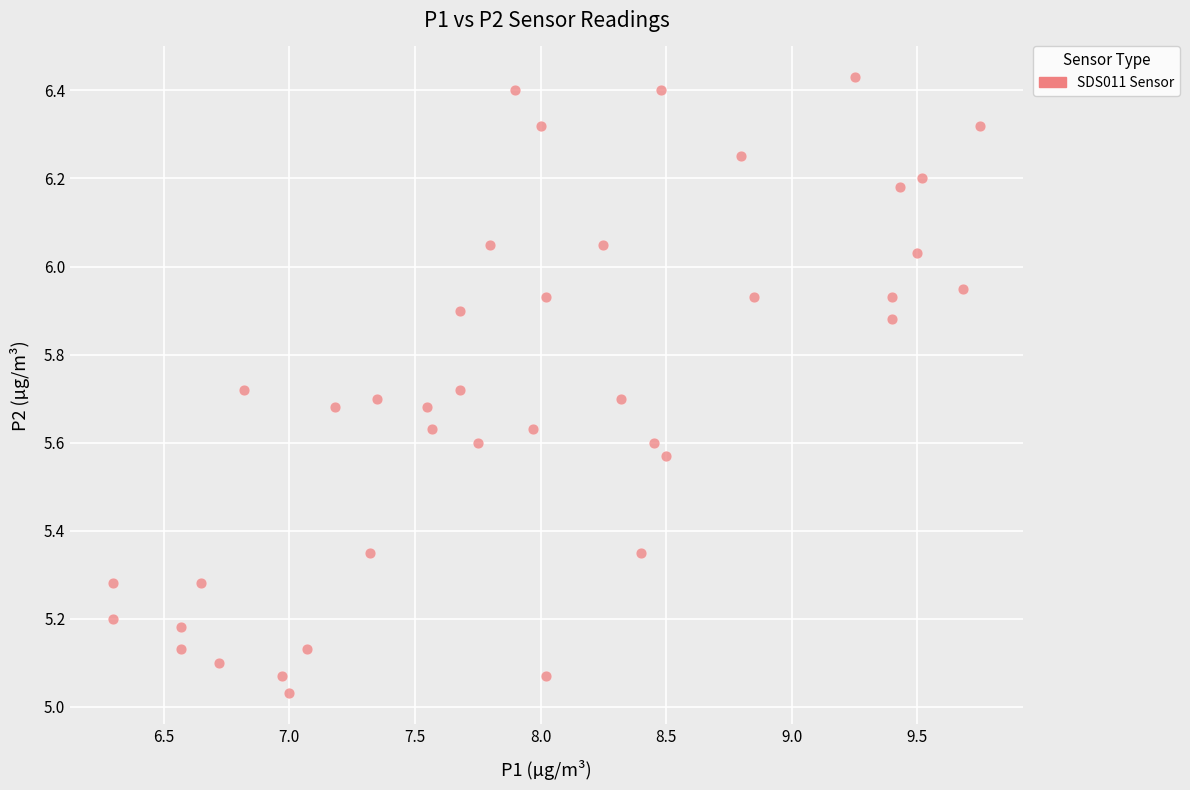

What is the range of Y values (max minus min)?

1.4